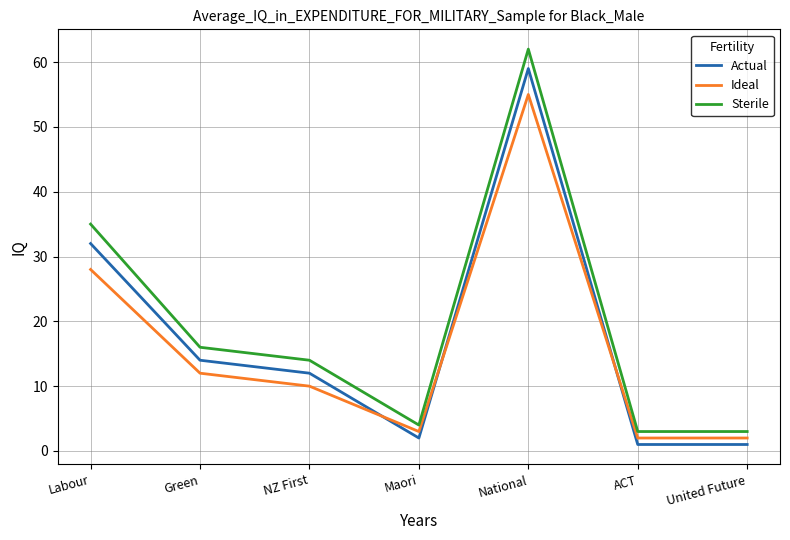

What are all the series names shown in the legend?

Actual, Ideal, Sterile